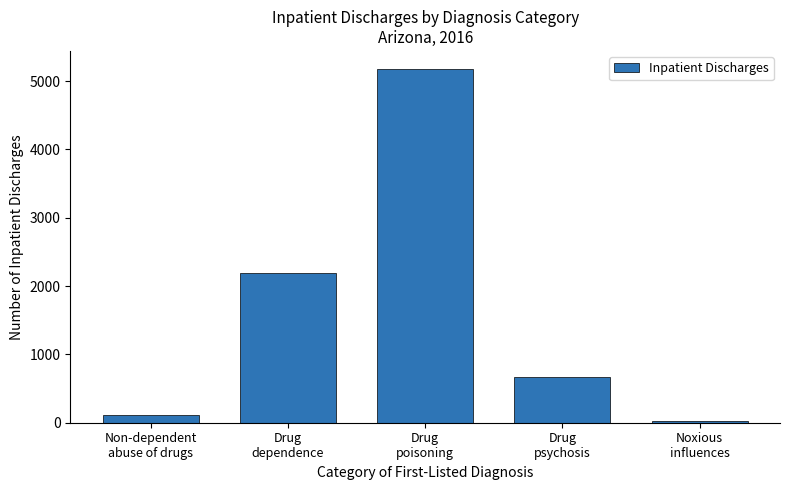

Reading left to right, what are all the values shown in this chart?

118	2197	5182	674	20